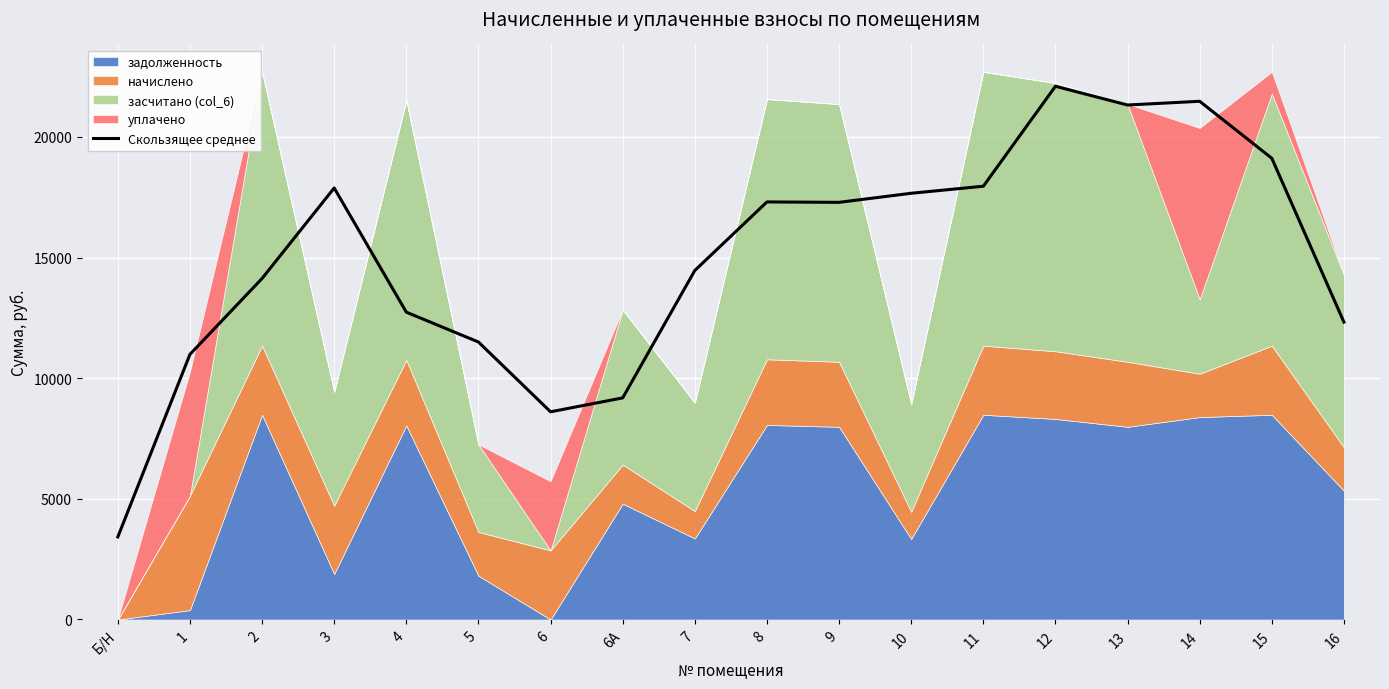

The value of Скользящее среднее at 8 is 26410.8. True or false?

False